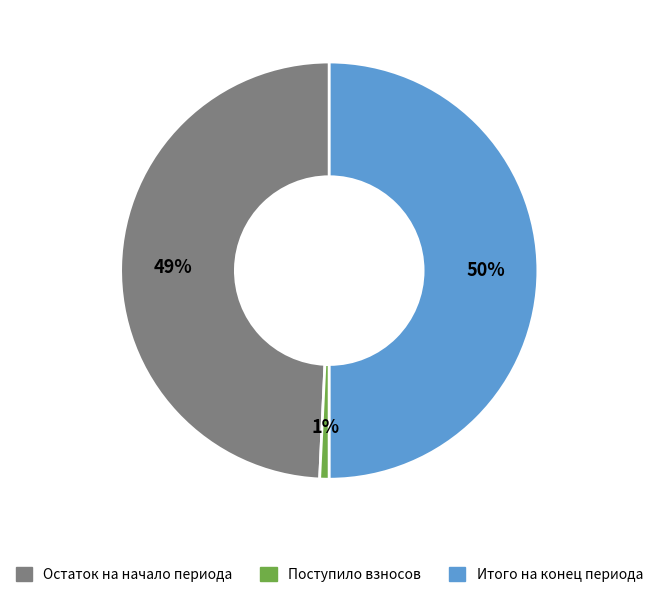

To the nearest percent, what is the difference between the largest and smallest slice percentages?

49%